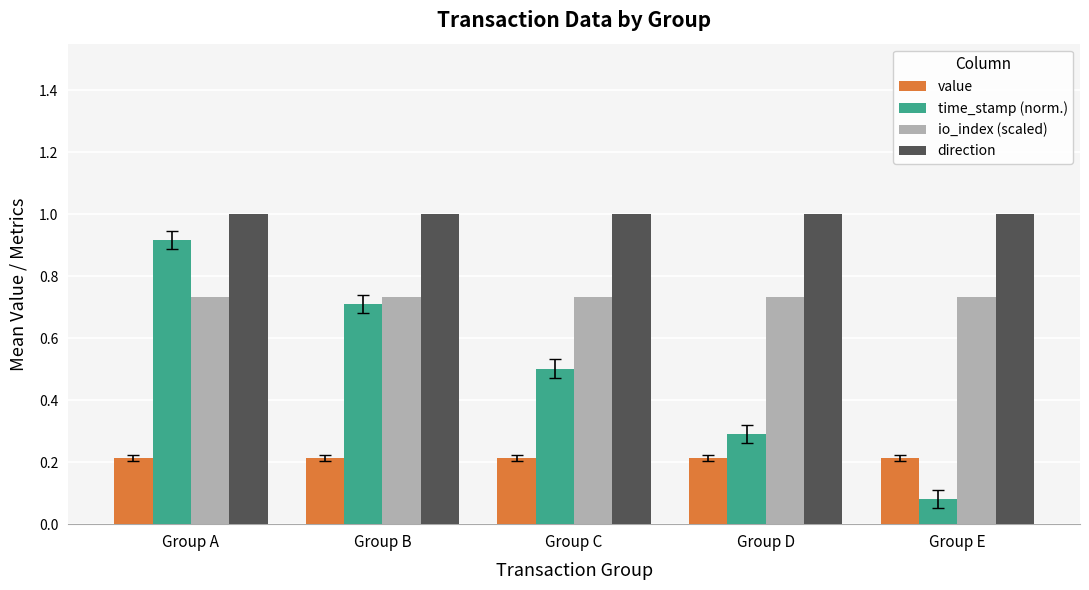

Is it true that direction equals 1.4 at Group D?

False